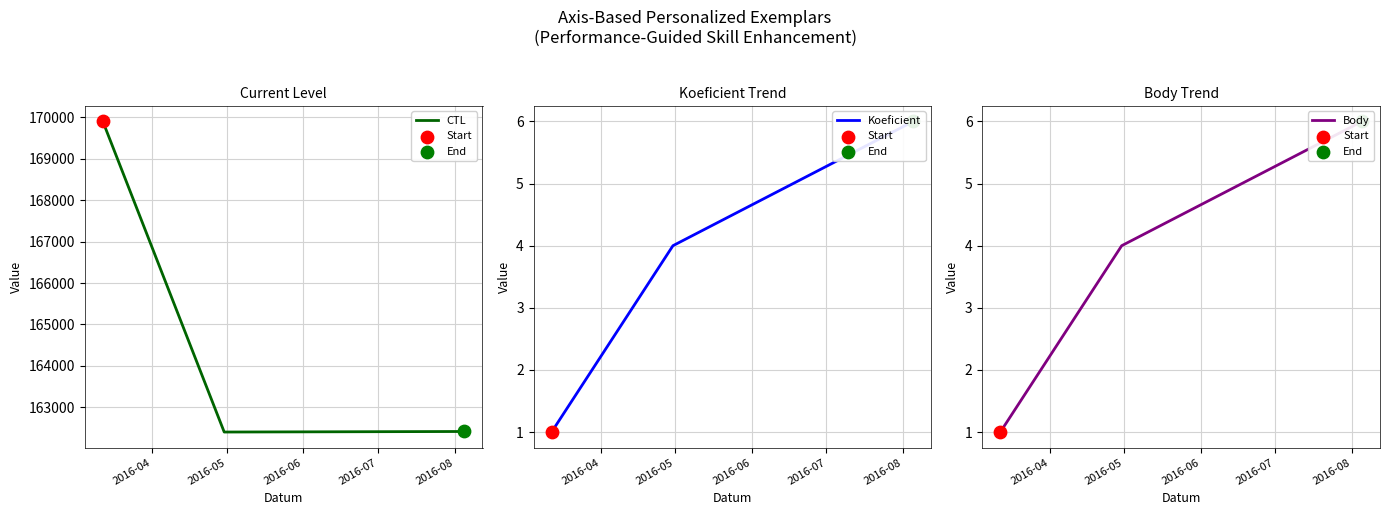

What are all the series names shown in the legend?

CTL, Koeficient, Body